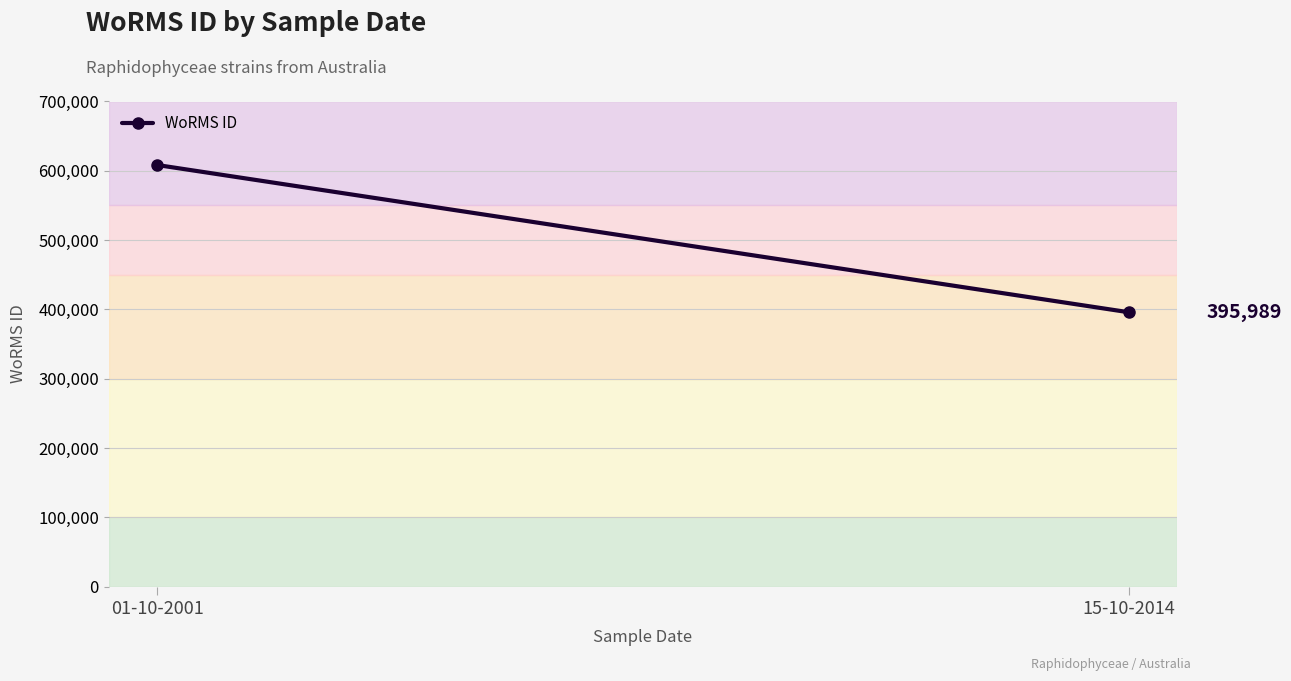

What is the difference between the maximum and minimum values?

212367